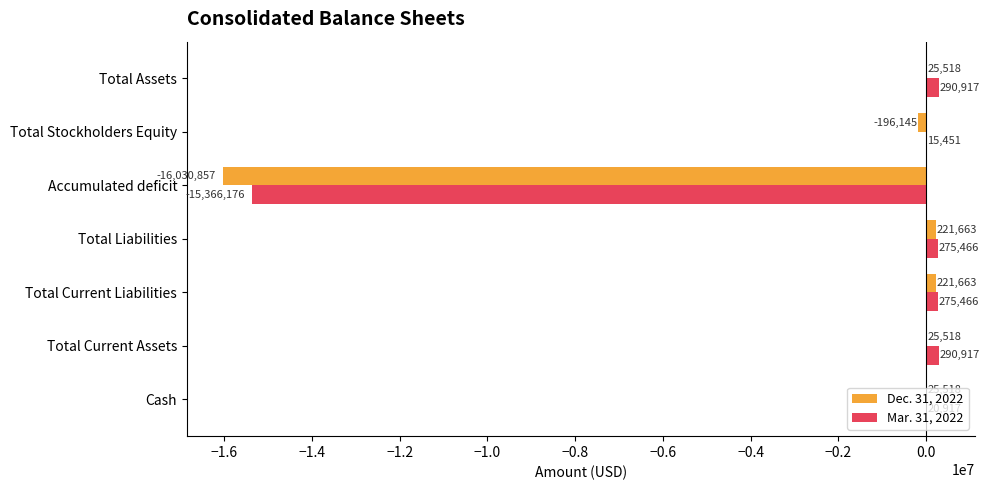

True or false: Mar. 31, 2022 has a value of 275466 at Total Current Liabilities.

True